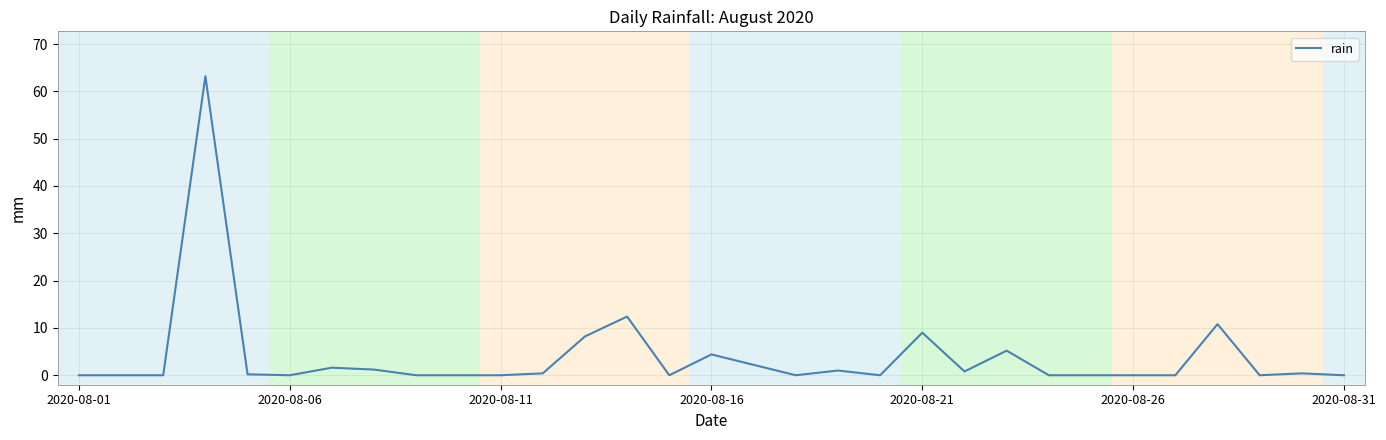

What is the maximum value shown in the chart?

63.2